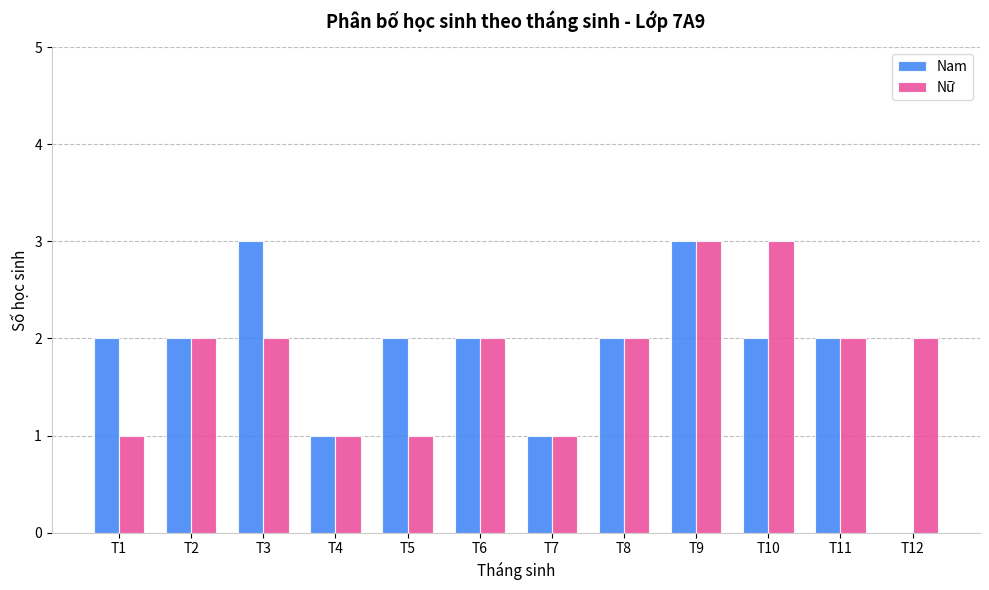

What is the sum of all Nữ values?

22